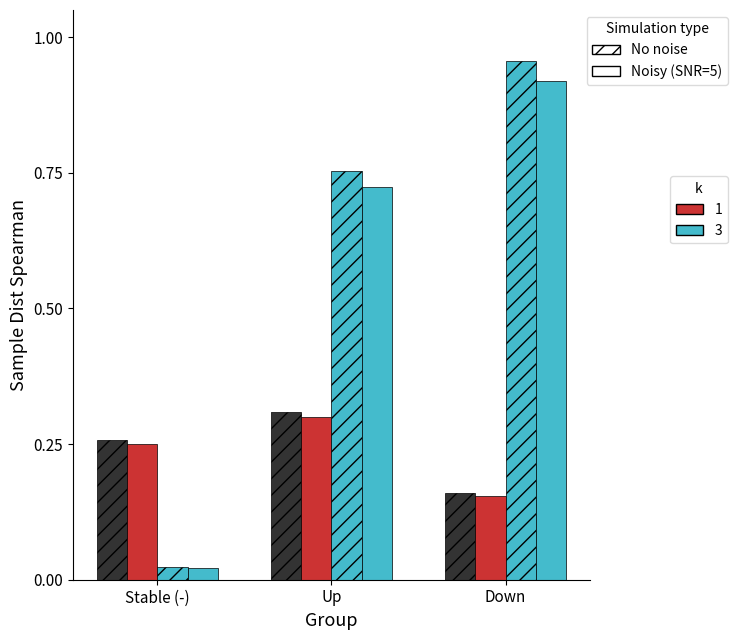

Does the chart contain any negative values?

No